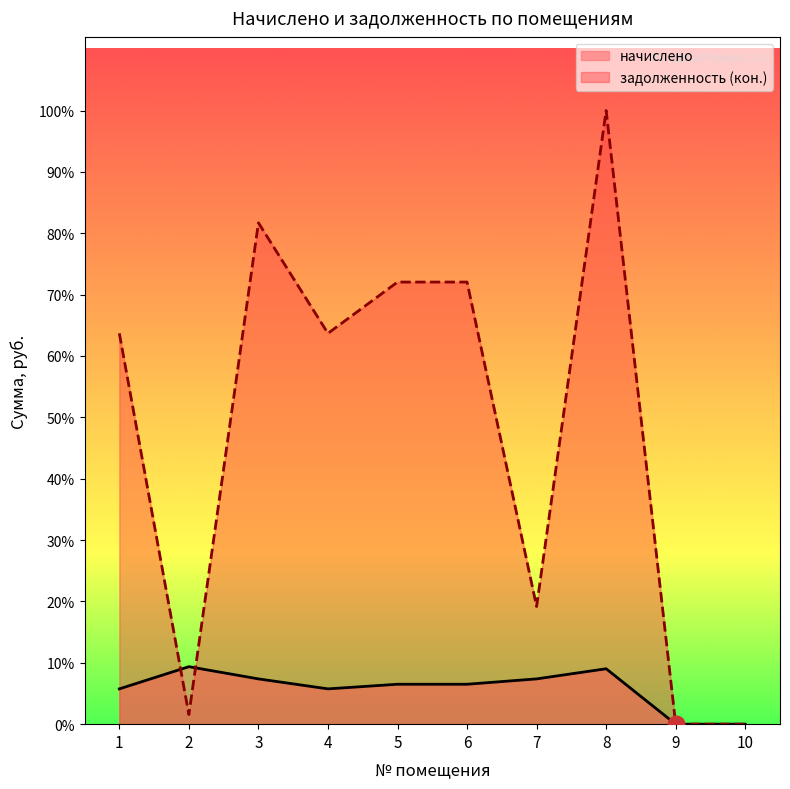

Reading left to right, what are all the values shown in this chart?

начислено: 1723.8	2808.0	2211.3	1723.8	1950.0	1950.0	2211.3	2706.6	0.0	0.0
задолженность (кон.): 19089.0	468.0	24487.6	19089.0	21594.0	21594.0	5746.8	29972.5	0.0	0.0